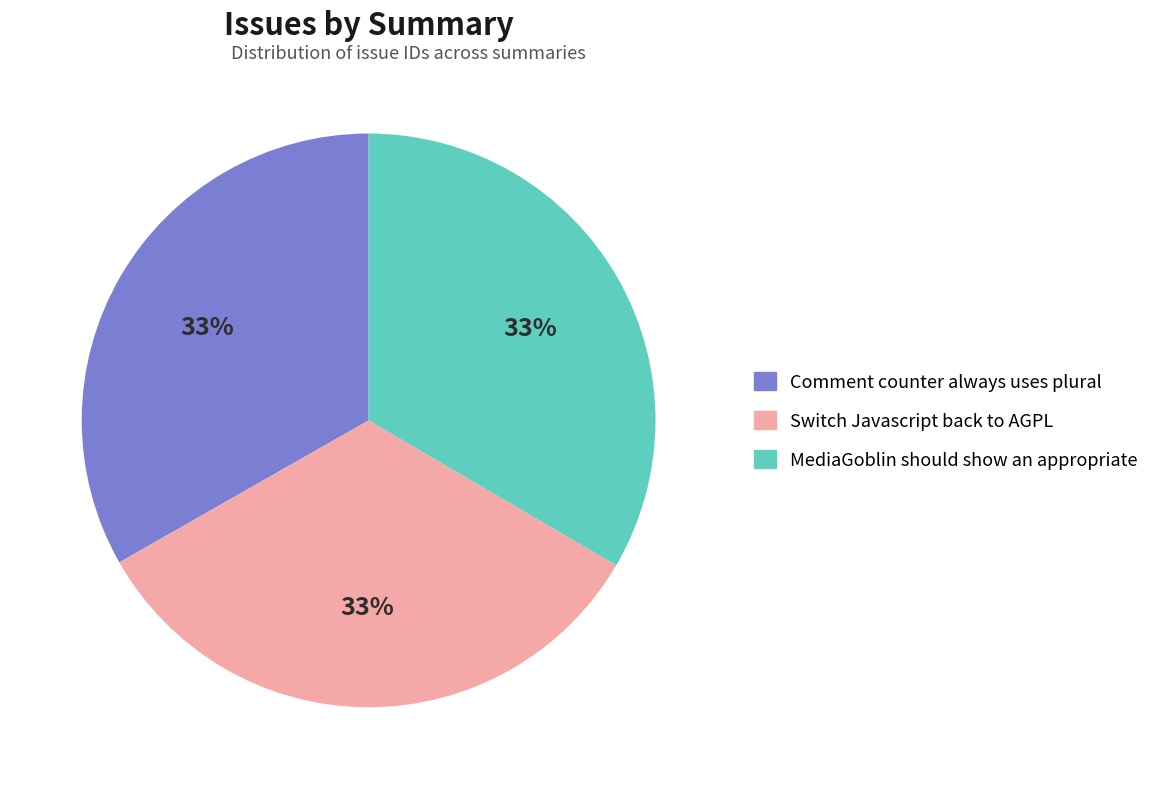

Combined, do Switch Javascript back to AGPL and Comment counter always uses plural account for over 50%?

Yes